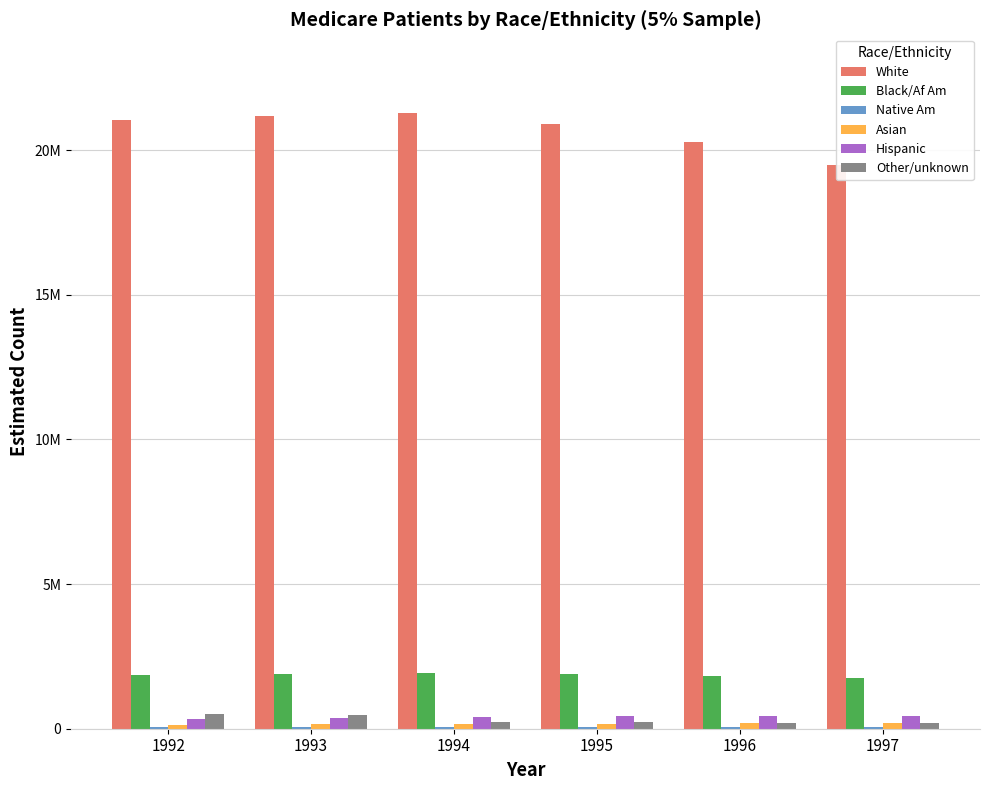

Reading left to right, list all the values displayed in this chart.

White: 1992=21048960	1993=21179840	1994=21265620	1995=20886980	1996=20284540	1997=19487220
Black/Af Am: 1992=1851640	1993=1880420	1994=1911160	1995=1882600	1996=1827480	1997=1751940
Native Am: 1992=51000	1993=56280	1994=60760	1995=64880	1996=68920	1997=70020
Asian: 1992=131260	1993=150880	1994=169160	1995=179960	1996=191260	1997=194560
Hispanic: 1992=336040	1993=375260	1994=416760	1995=435440	1996=440700	1997=434160
Other/unknown: 1992=524880	1993=489780	1994=233720	1995=223320	1996=205340	1997=205740